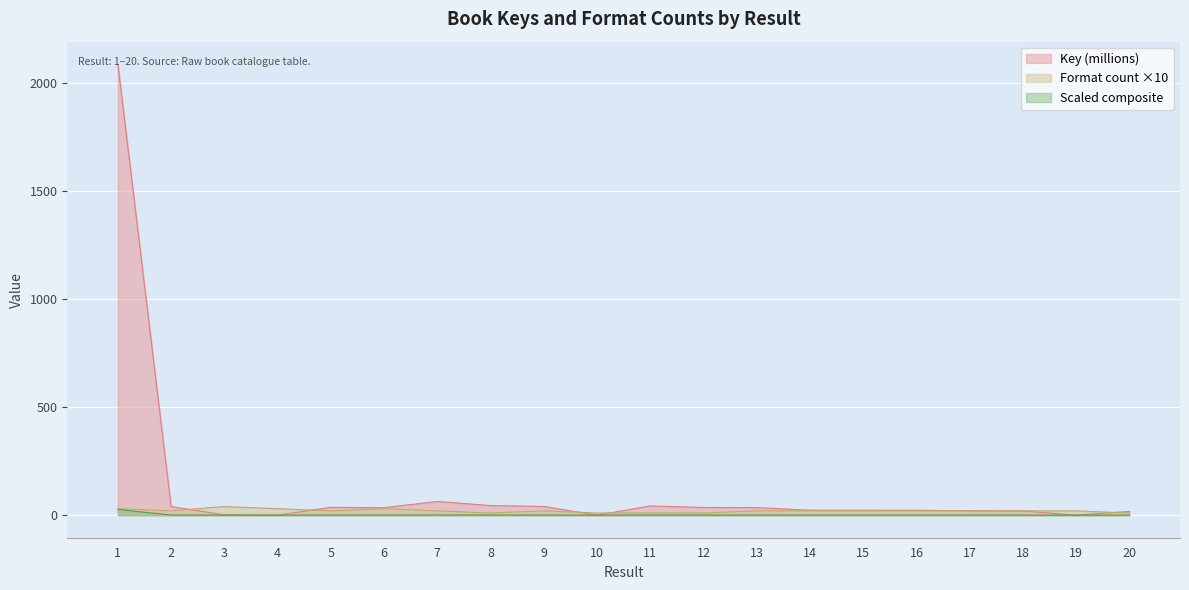

What is the value of the ISBN13 count point at the 17th from the left?

20.0